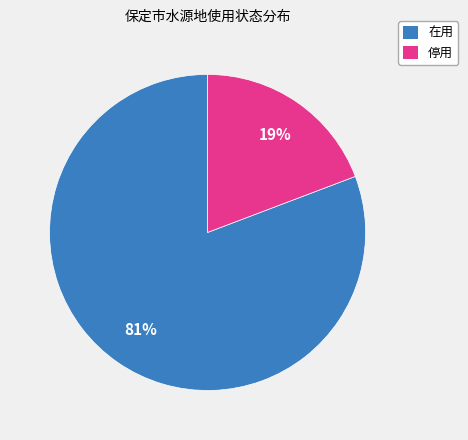

What is the ratio of the value at 停用 to the value at 在用?

0.2